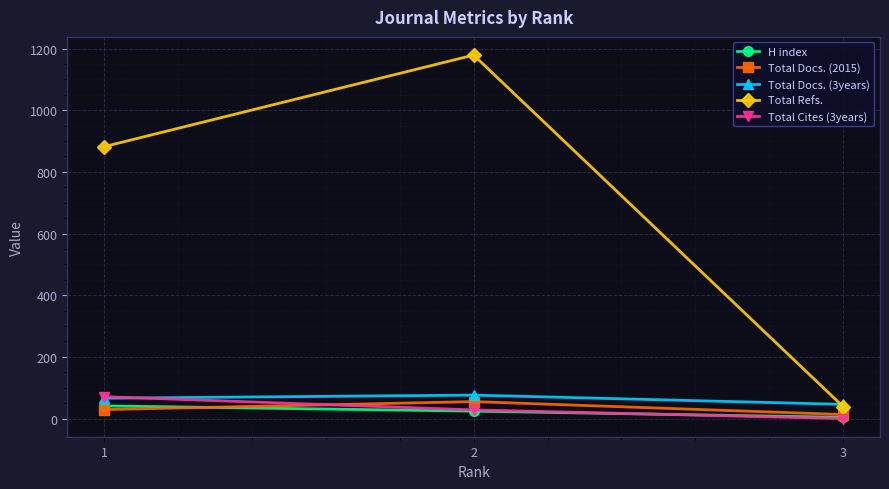

What is the total value across all series at 2?

1362